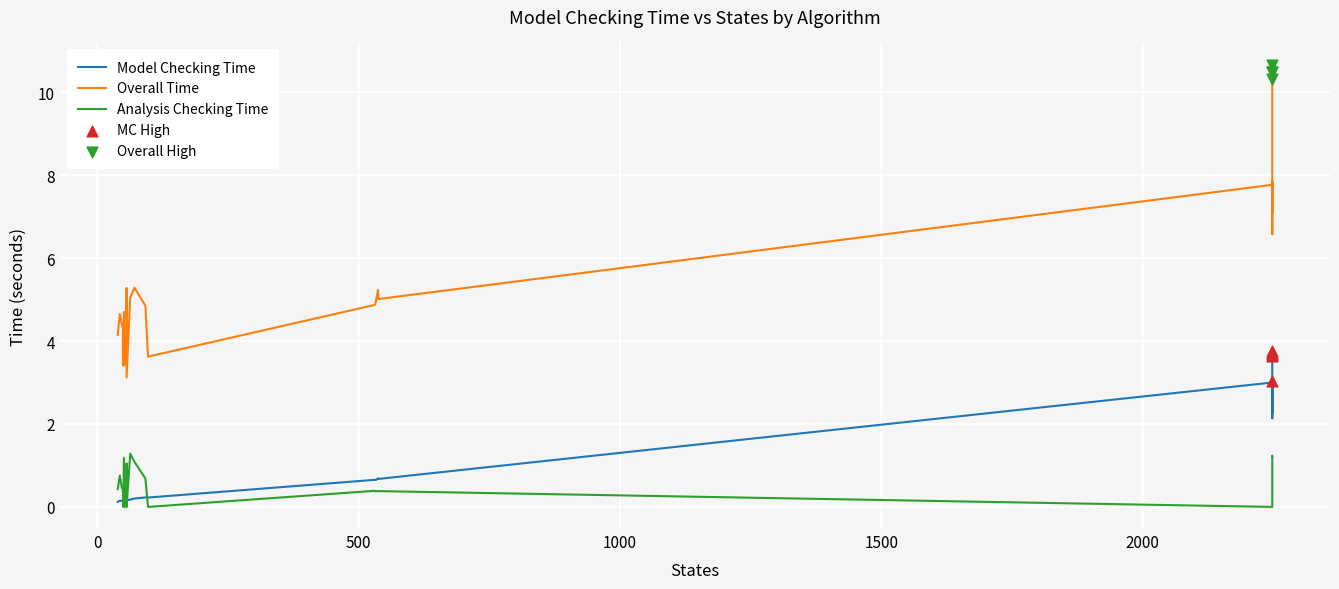

Which series contains the highest Y value?

Overall Time